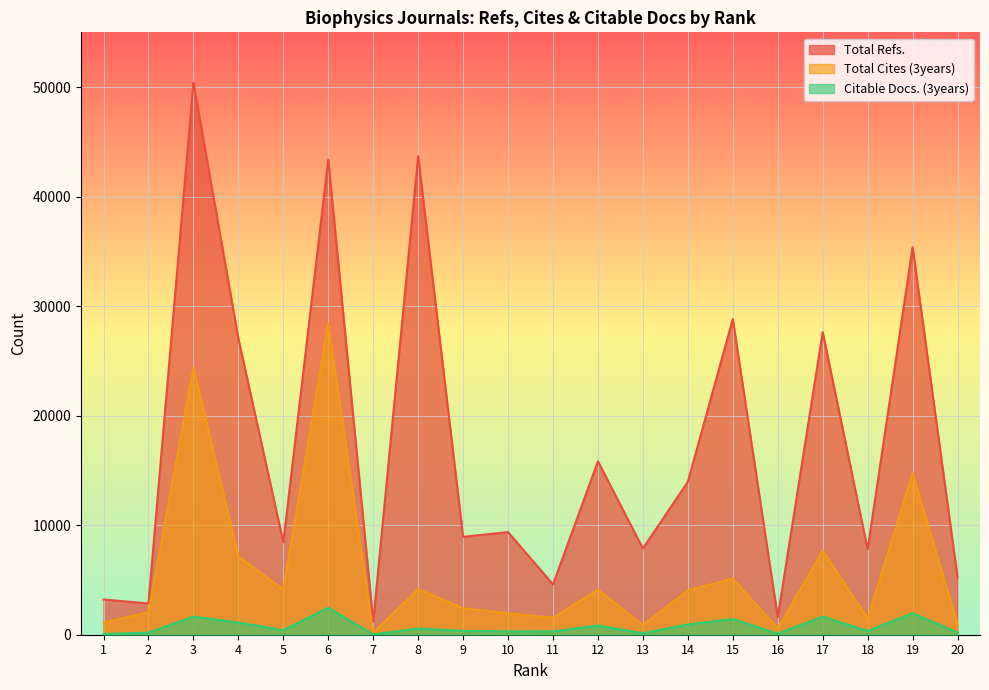

Reading left to right, what are all the values shown in this chart?

Total Refs.: 3214	2854	50395	27052	8445	43372	1186	43692	8937	9372	4594	15830	7874	13960	28823	1602	27624	7793	35384	5239
Total Cites (3years): 1117	2043	24367	7170	4135	28381	166	4175	2418	1952	1546	4113	875	4035	5134	570	7669	1490	14741	956
Citable Docs. (3years): 68	189	1647	1111	414	2467	32	557	352	302	305	837	139	930	1435	91	1651	337	1965	200